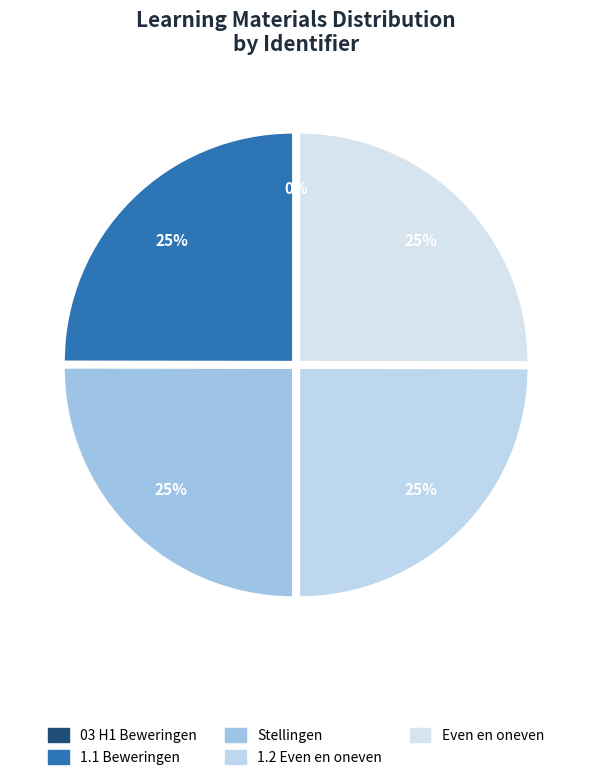

How many slices are in this pie chart?

5